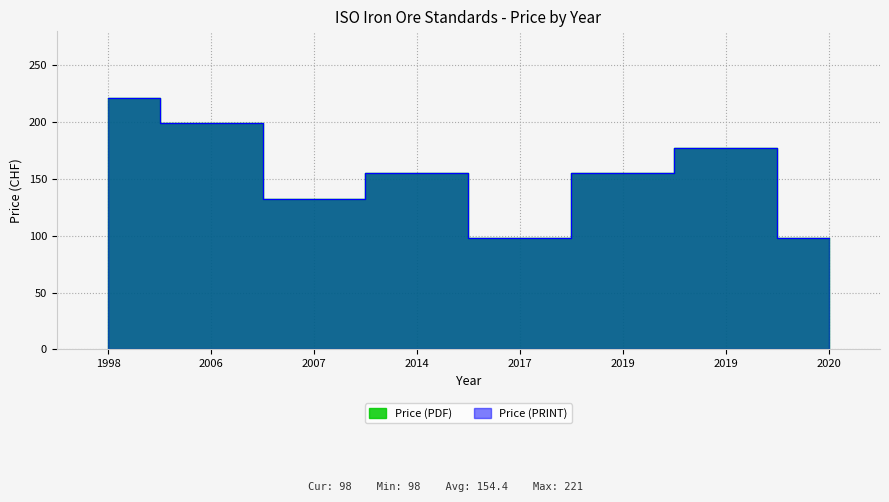

What is the sum of all Price (PRINT) values?

1235